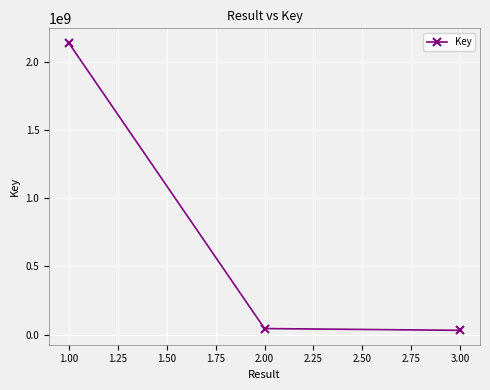

The value at 1.00 is 2920826627. True or false?

False